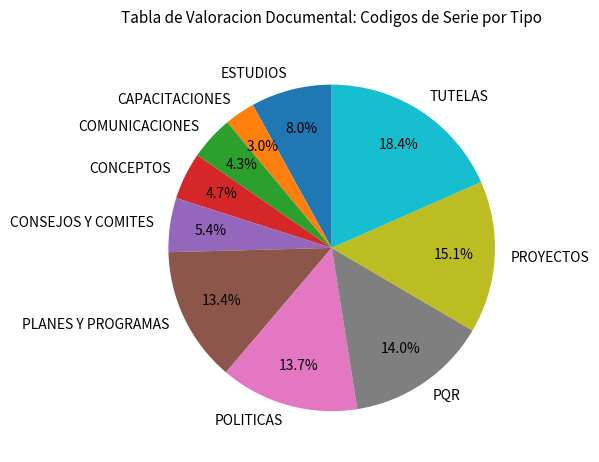

To the nearest percent, what portion does POLITICAS represent?

14%